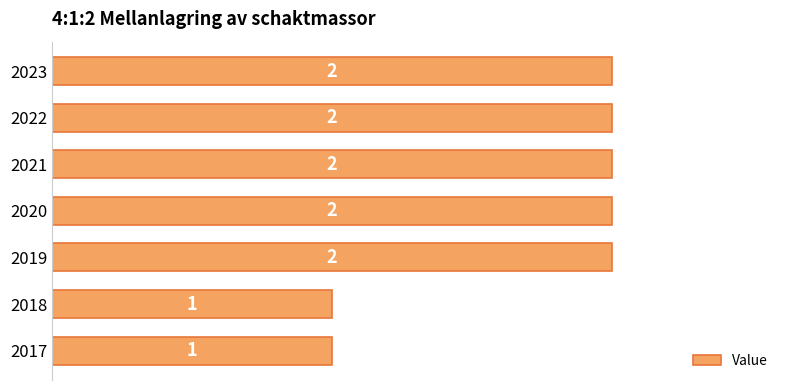

How many values are between 1 and 2?

7